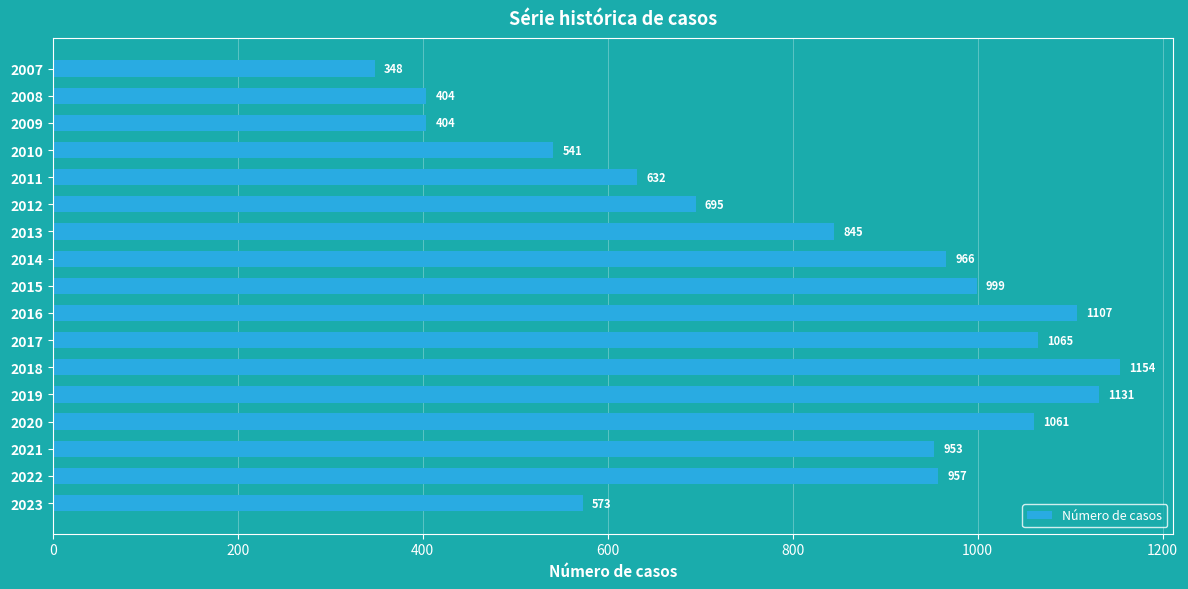

What is the maximum value shown in the chart?

1154